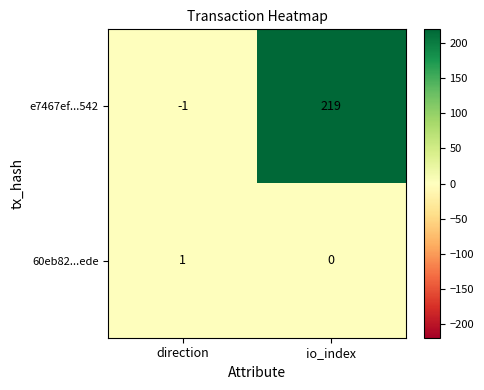

The 60eb82...ede series shows 0 at io_index. True or false?

True